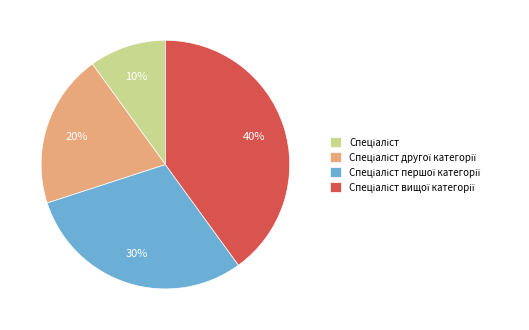

Is there a majority slice in this chart?

No